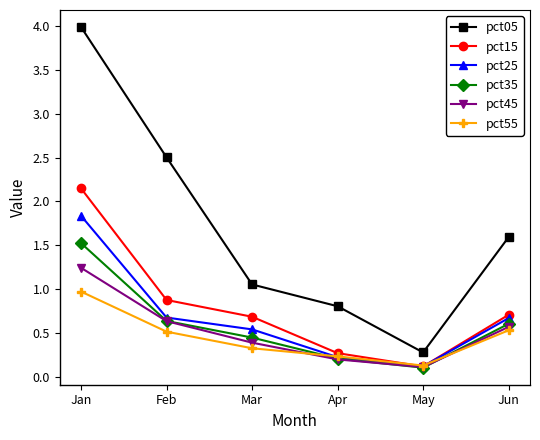

What is the value of the pct15 point at the 6th from the left?

0.7